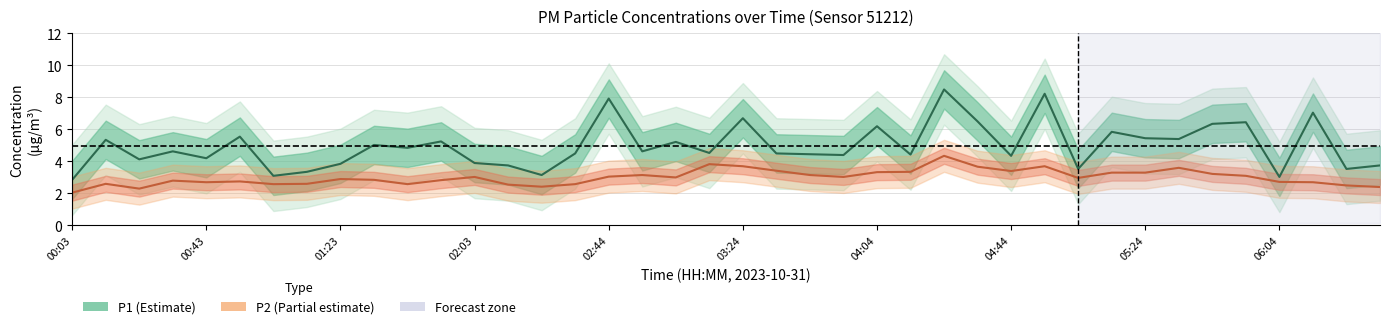

Does the chart display data point markers on the line(s)?

No